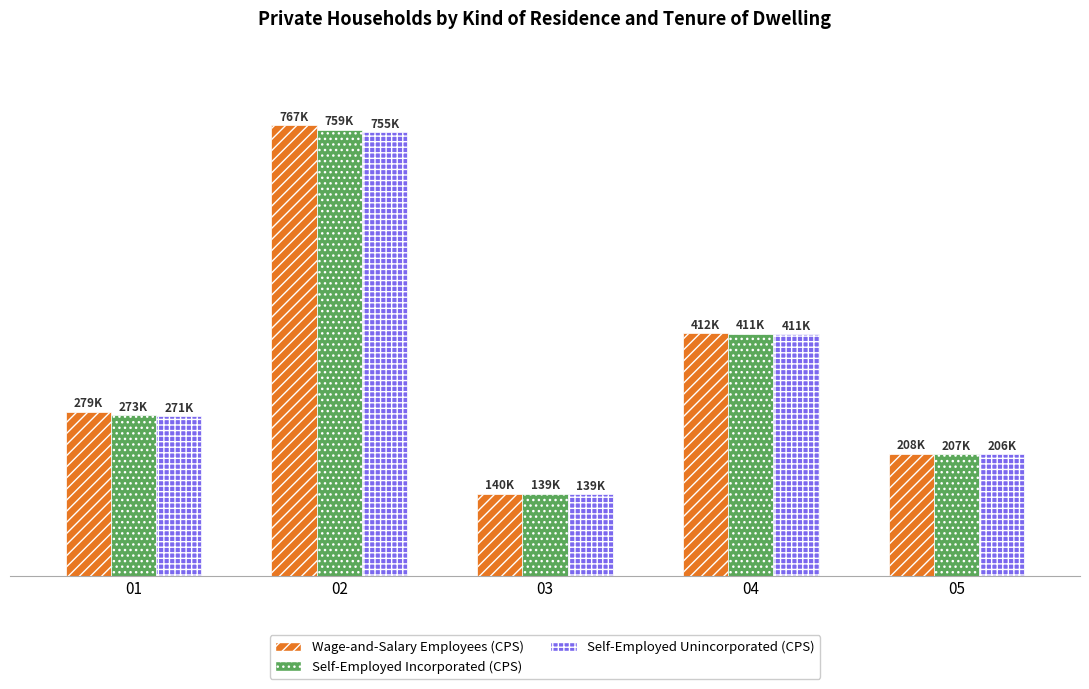

Is the value of Self-Employed Unincorporated (CPS) at 01 greater than the value of Wage-and-Salary Employees (CPS) at 04?

No